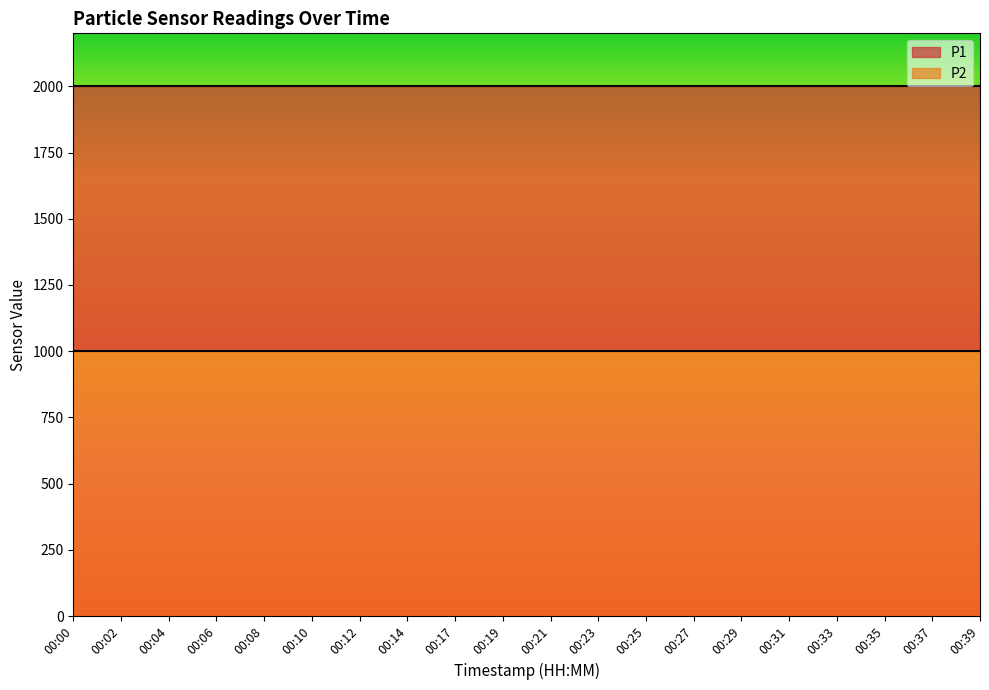

What is the spread (max minus min) of values at 00:10?

1000.0